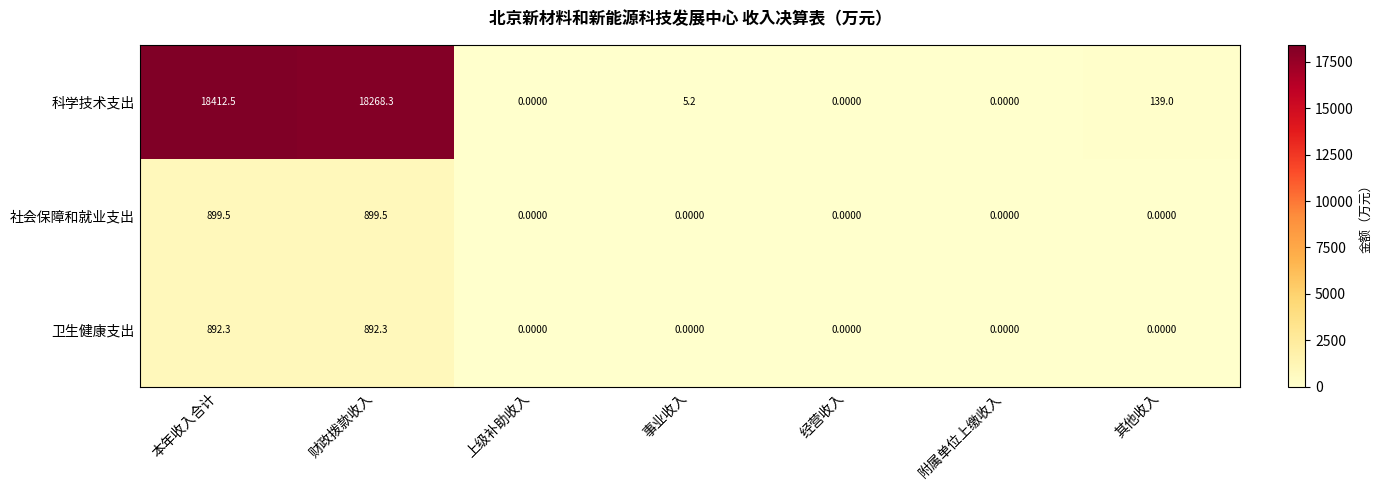

How many series are shown in this chart?

3